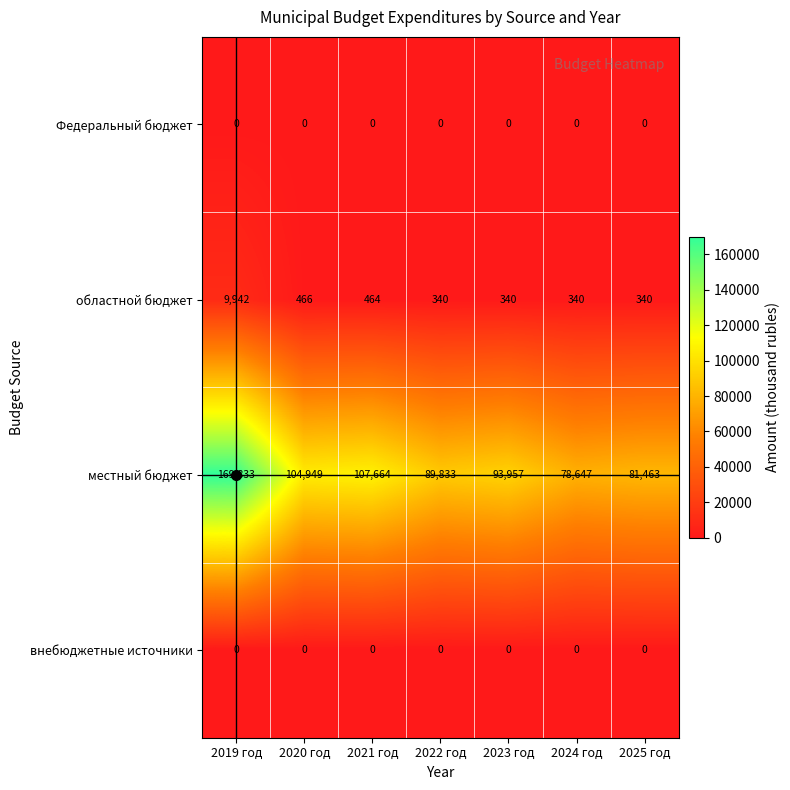

What is the total value across all series at 2021 год?

108128